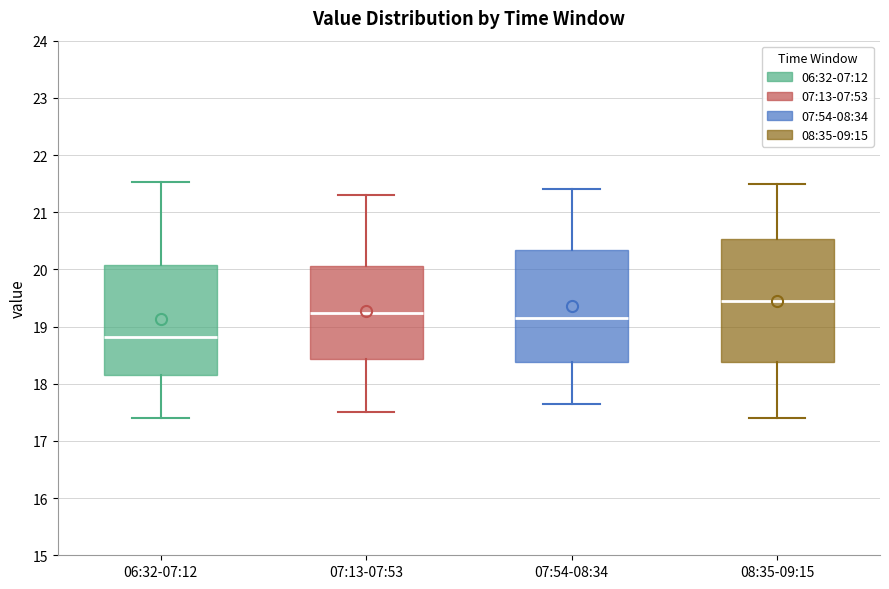

Reading left to right, read every box against the y-axis: the position of its median line, the range the box covers, and the ends of its whiskers. The values are not printed on the chart, so give them approximately, as read against the axis.

06:32-07:12: median 18.8, box 18.2 to 20.1, whiskers 17.4 to 21.5
07:13-07:53: median 19.2, box 18.4 to 20.1, whiskers 17.5 to 21.3
07:54-08:34: median 19.2, box 18.4 to 20.3, whiskers 17.7 to 21.4
08:35-09:15: median 19.5, box 18.4 to 20.5, whiskers 17.4 to 21.5